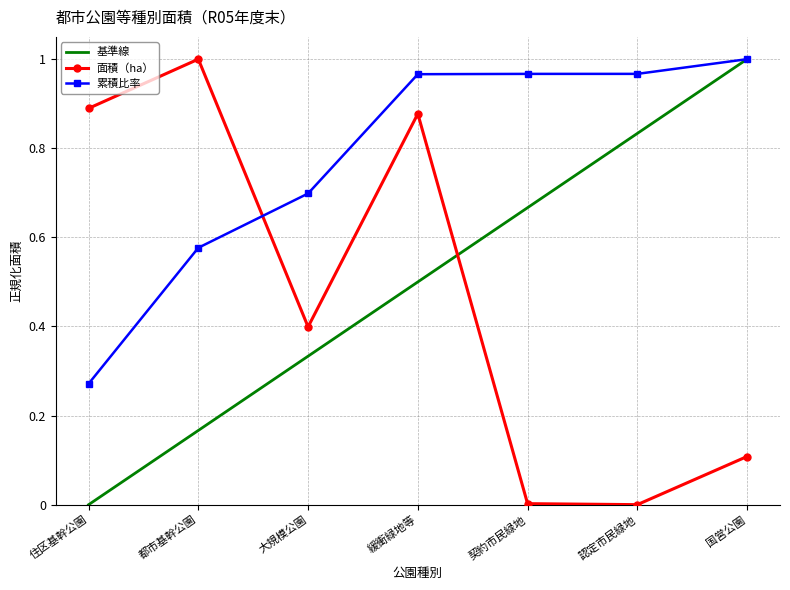

What is the value of the 2nd point from the left?

1.0